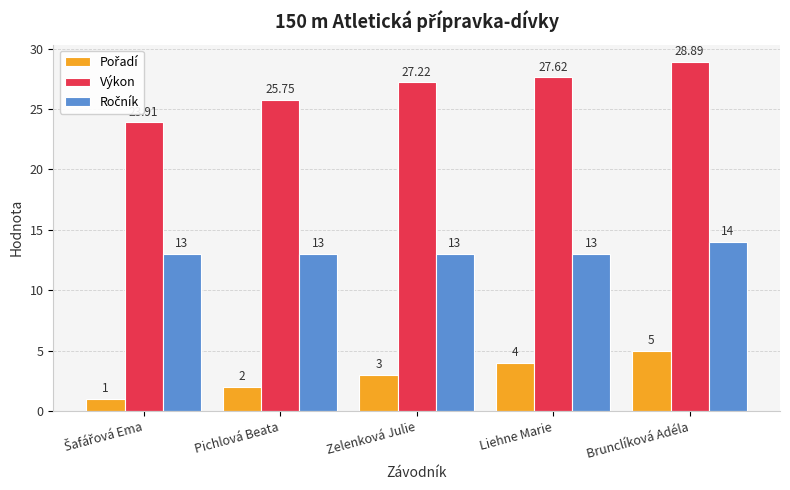

How many bars are there in total?

15